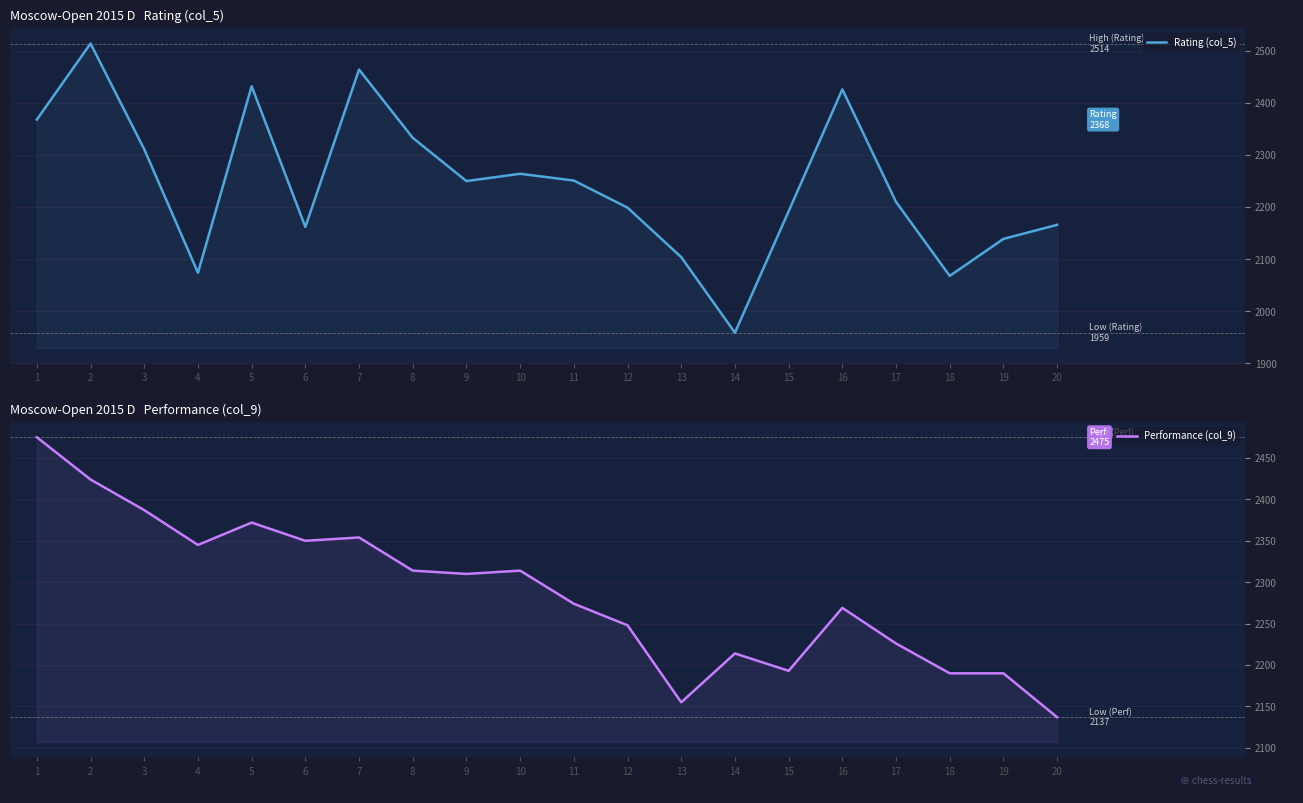

True or false: Performance (col_9) has a value of 2137 at 20.

True